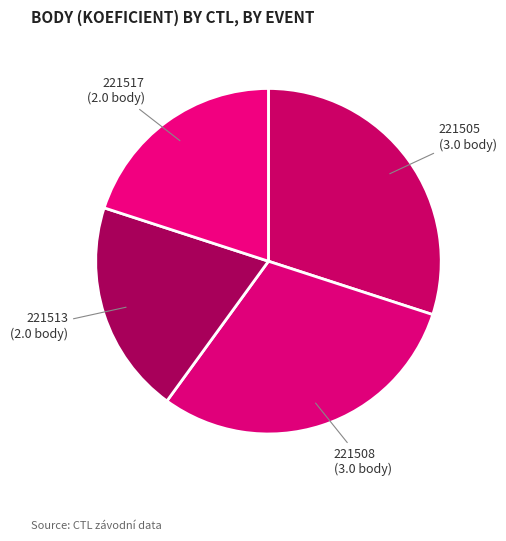

True or false: 221508 accounts for 23% of the total.

False